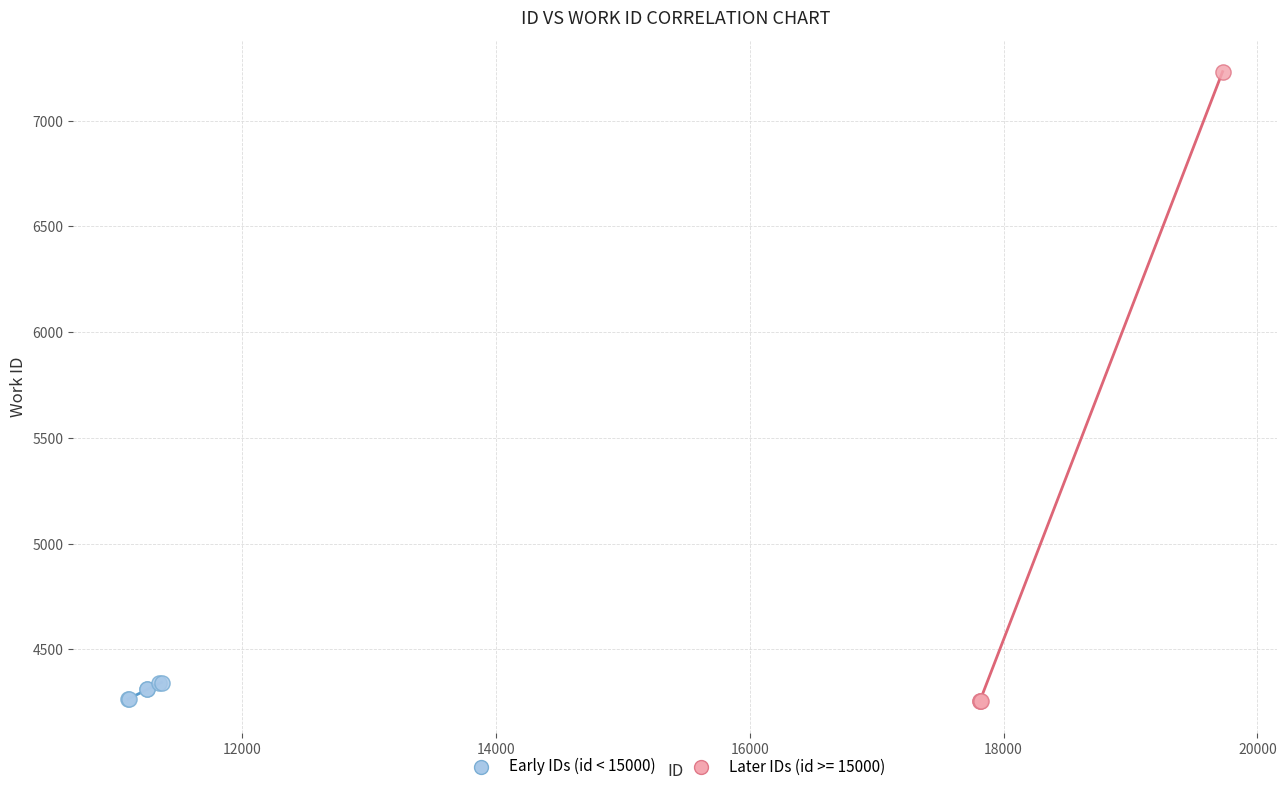

Which series reaches the maximum Y coordinate?

Later IDs (id >= 15000)